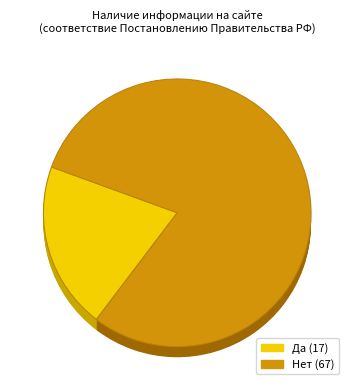

Is the sum of Нет and Да greater than half?

Yes